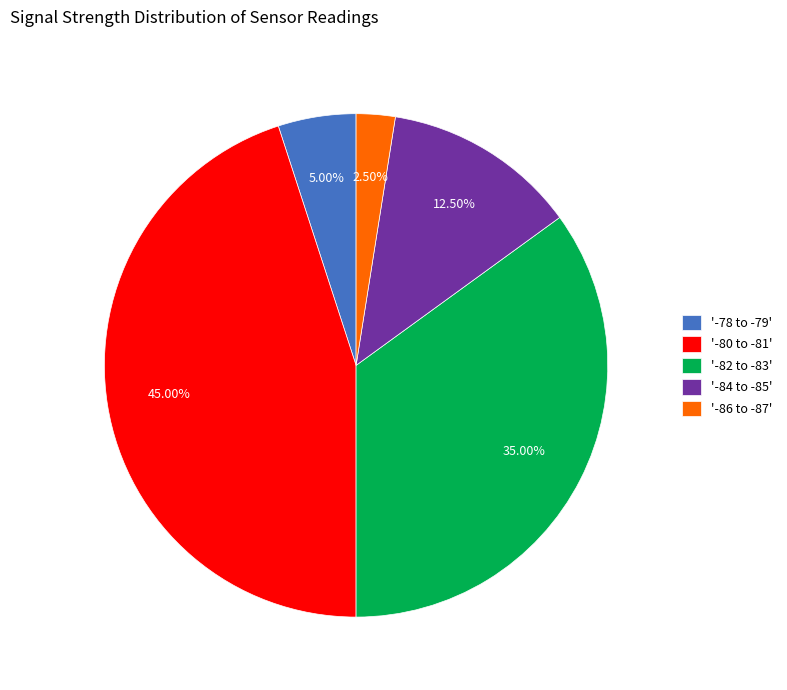

How many slices are in this pie chart?

5